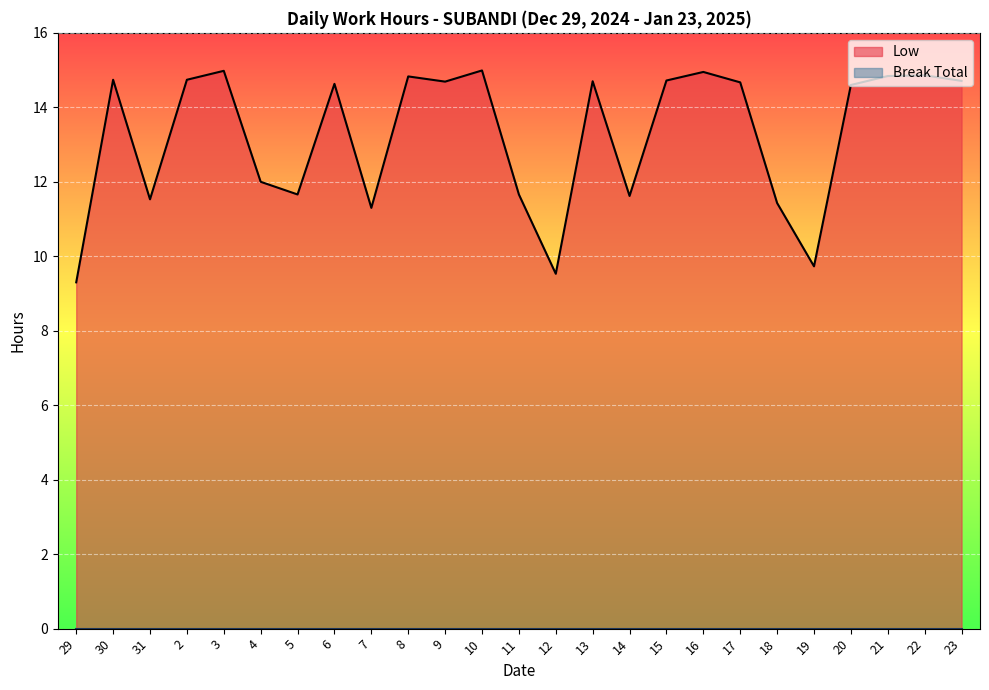

What is the change in value from 20 to 23?

+0.1